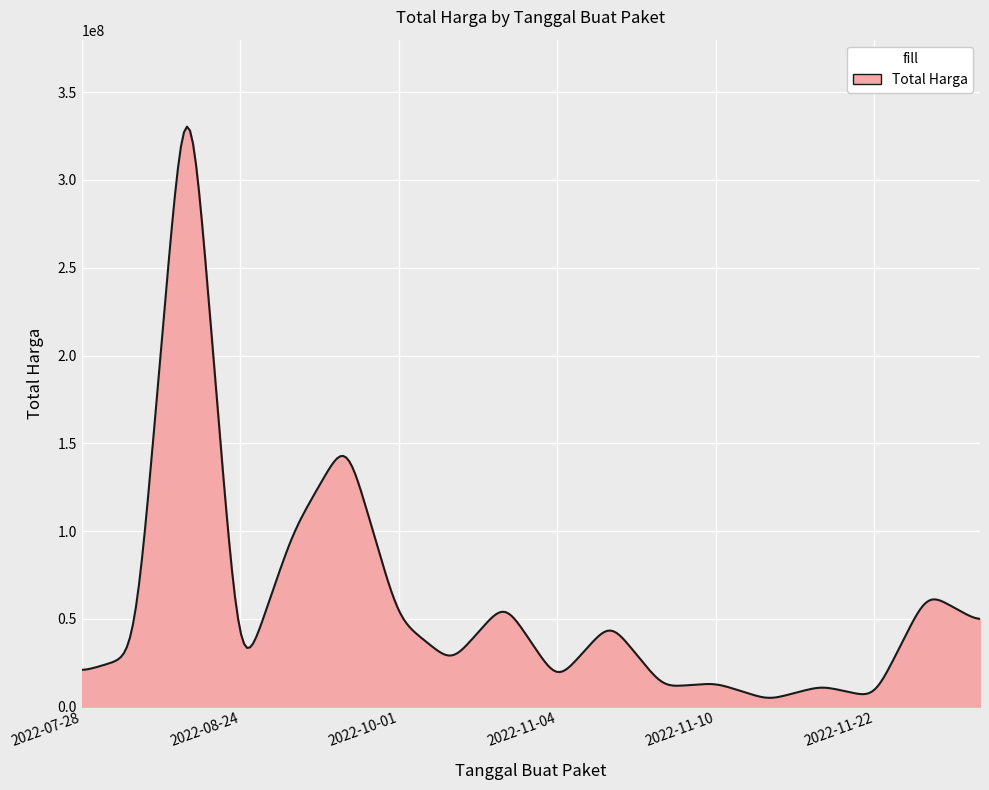

What is the maximum value shown in the chart?

330342633.5